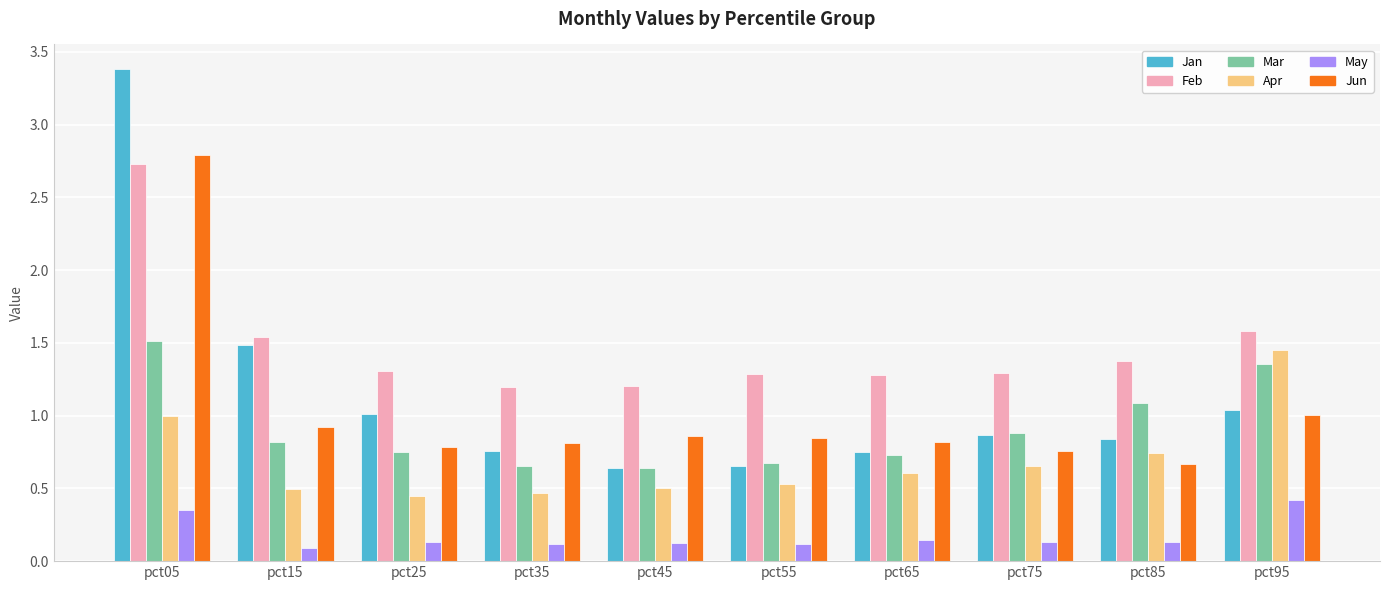

Is the value of Mar at pct25 greater than the value of Jun at pct25?

No